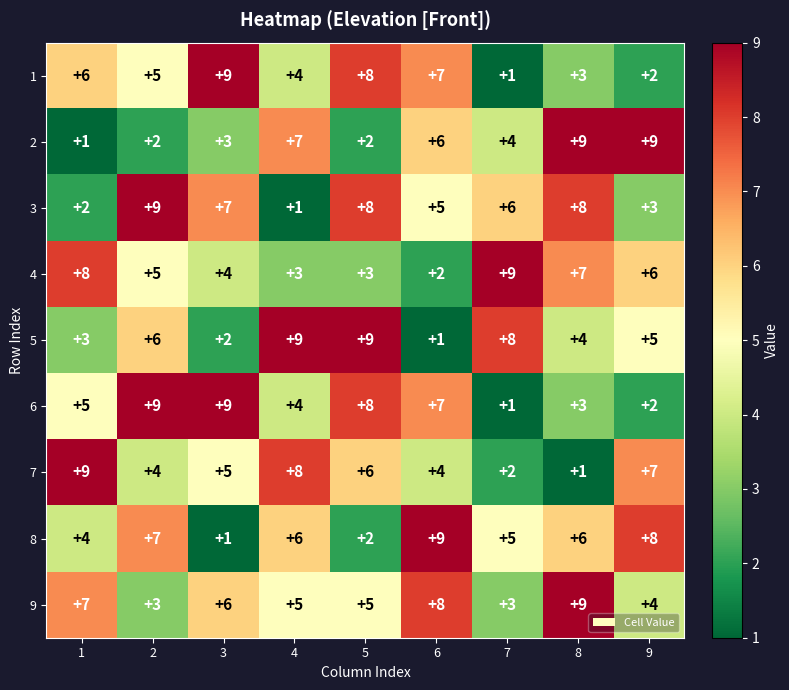

How many values in the 4 series are below 5?

4